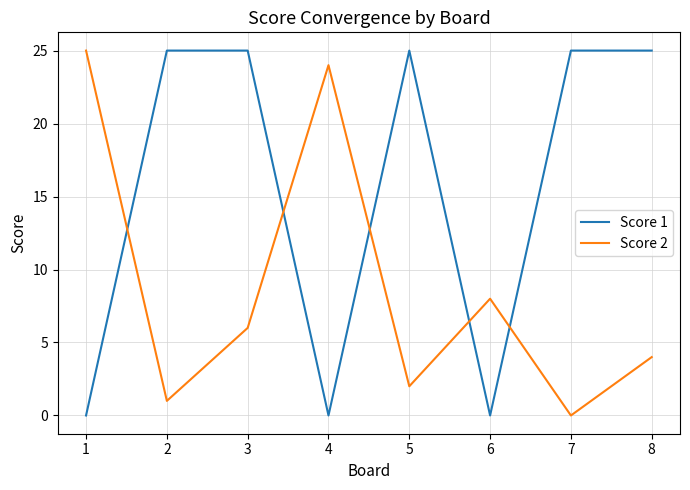

Is it true that Score 1 equals 10 at 2?

False